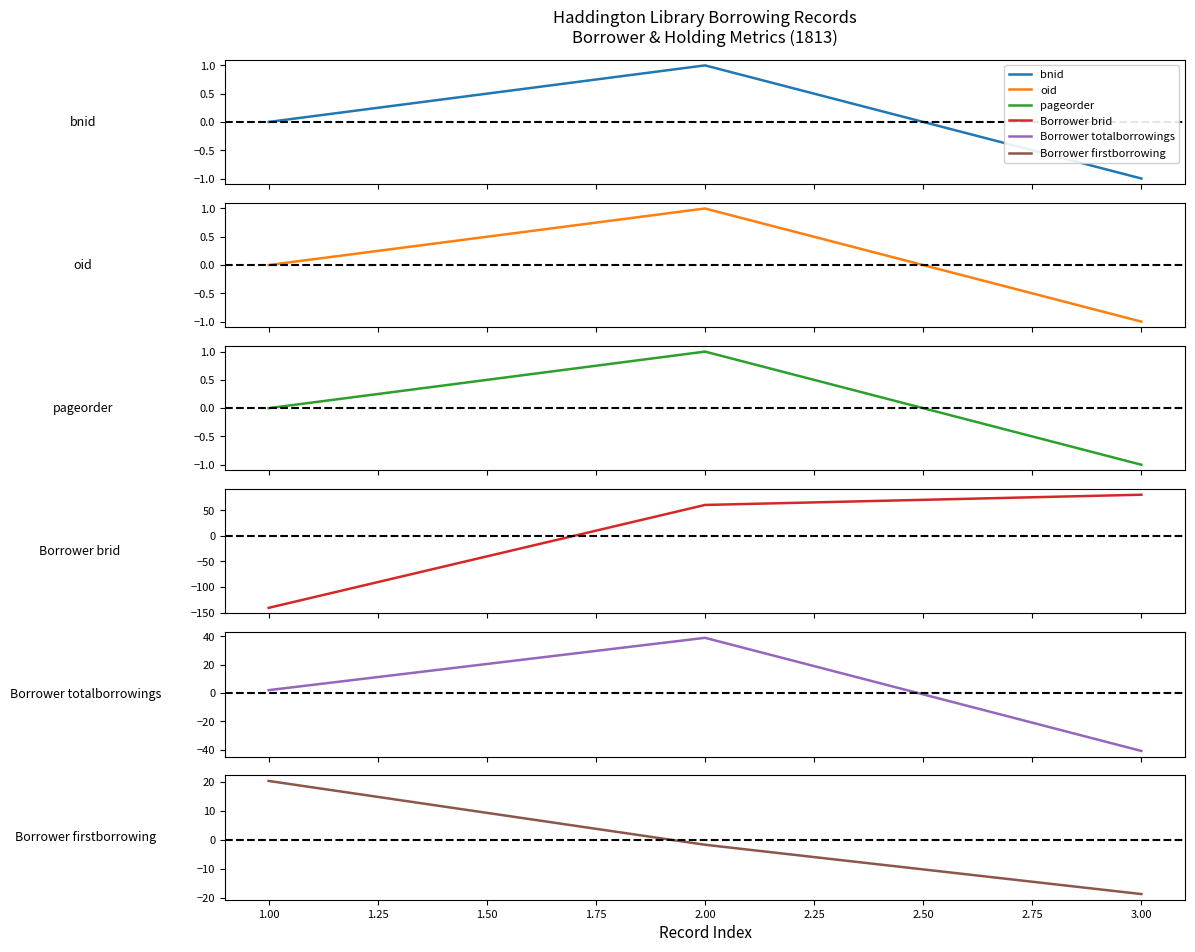

Is it true that Borrower totalborrowings equals 2.0 at 1.00?

True